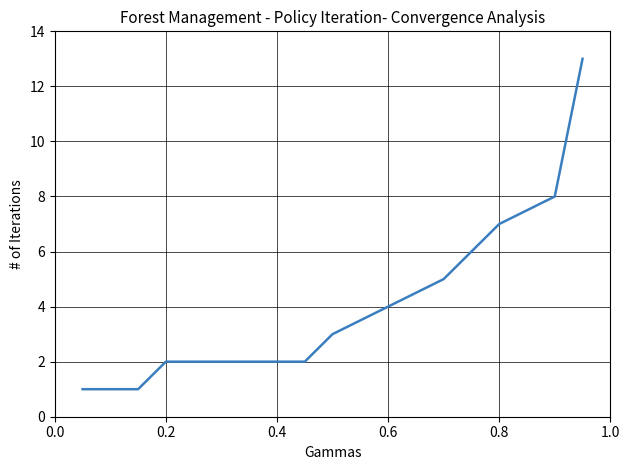

What is the maximum value shown in the chart?

13